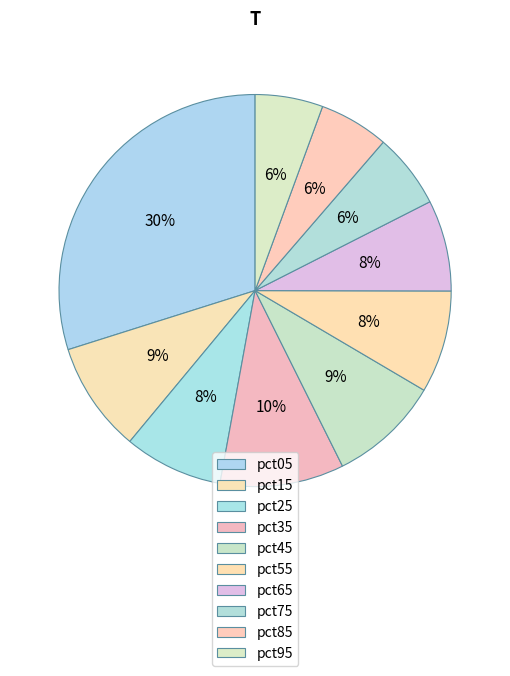

How many segments does this pie chart have?

10